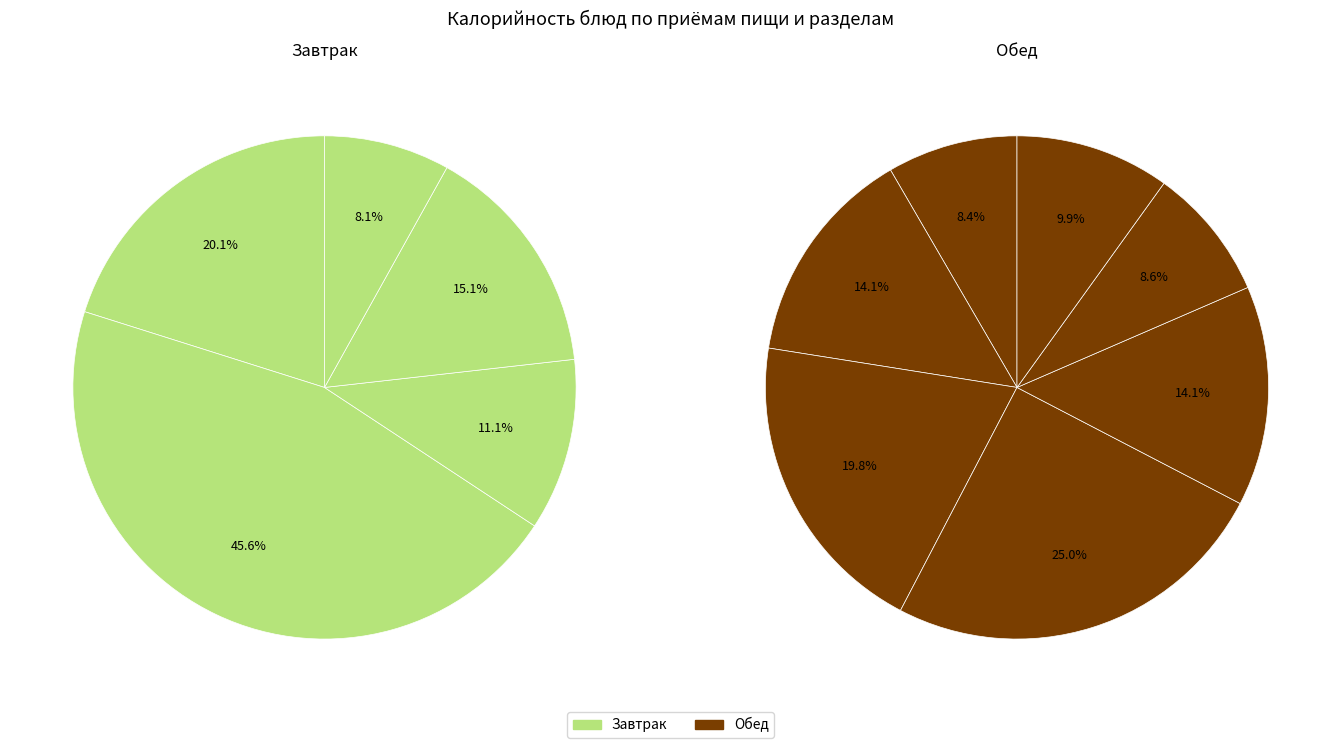

What is the ratio of the value at гор.блюдо to the value at хлеб (батон, Завтрак)?

3.0